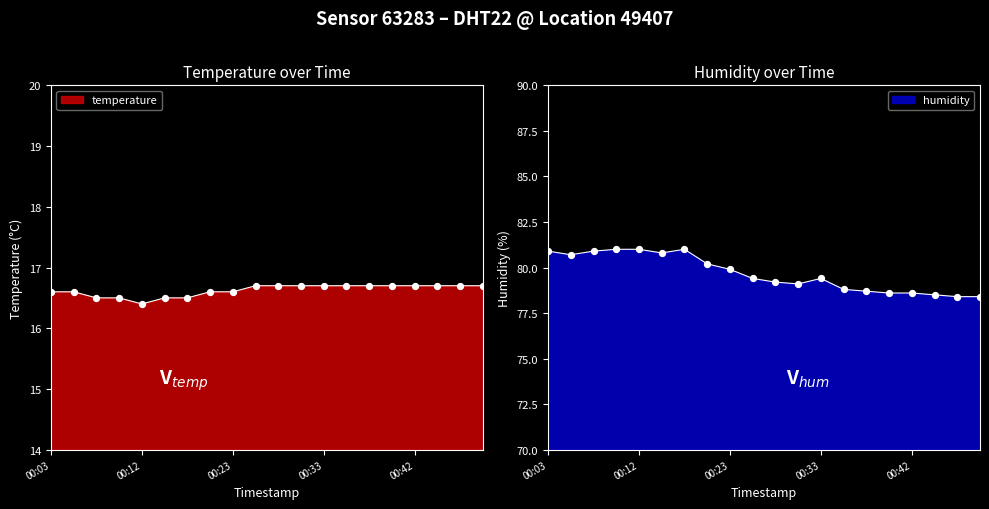

Which series has the largest Y range (max minus min)?

humidity